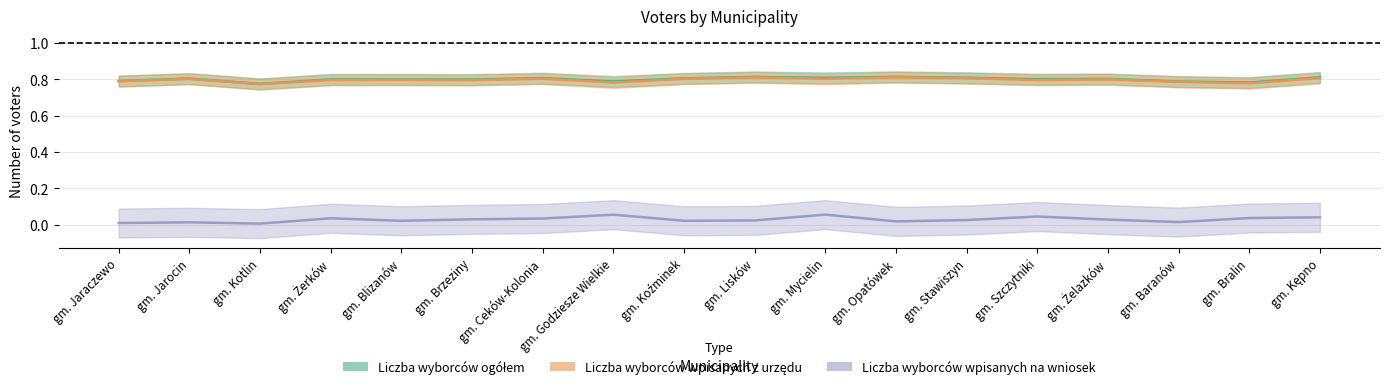

What is the value of the Liczba wyborców wpisanych z urzędu point at the 17th from the left?

0.8